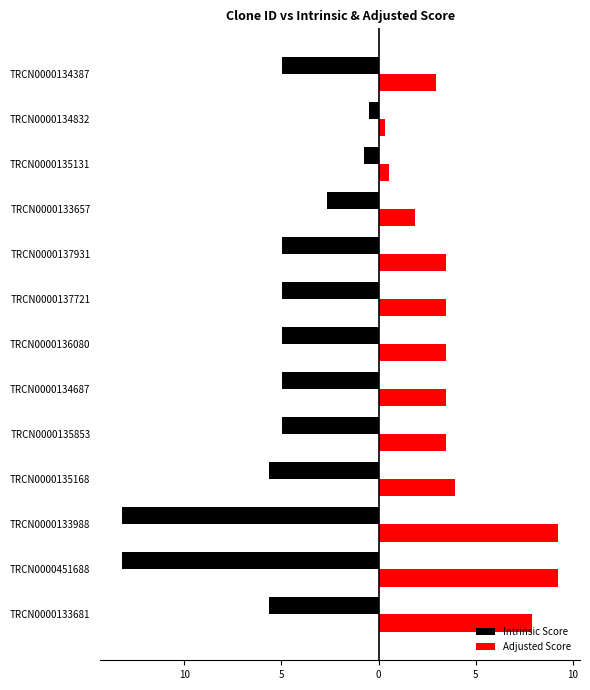

What are all the series names shown in the legend?

Intrinsic Score, Adjusted Score